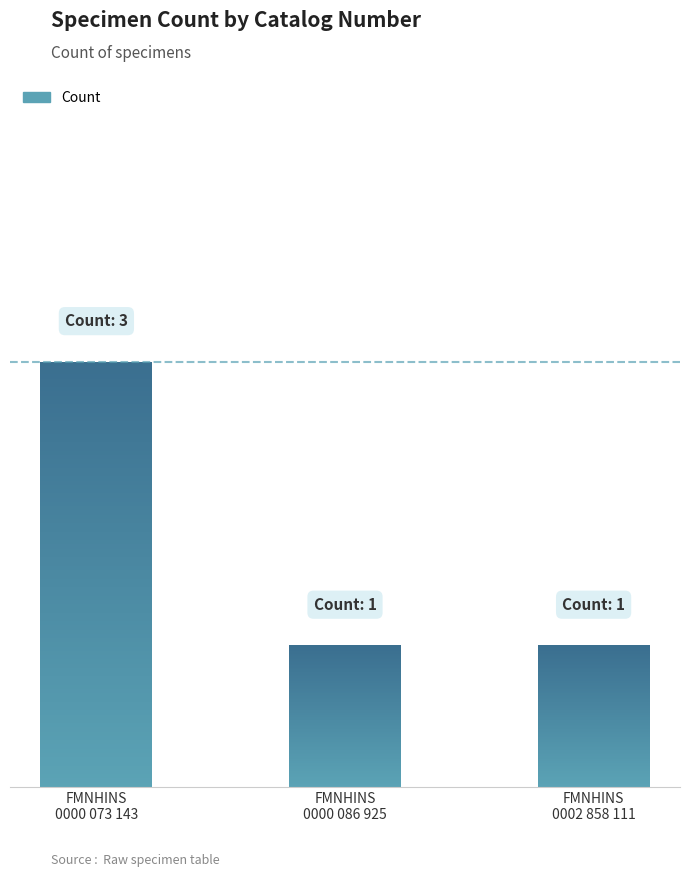

What is the label of the 2nd bar from the left?

FMNHINS 0000 086 925